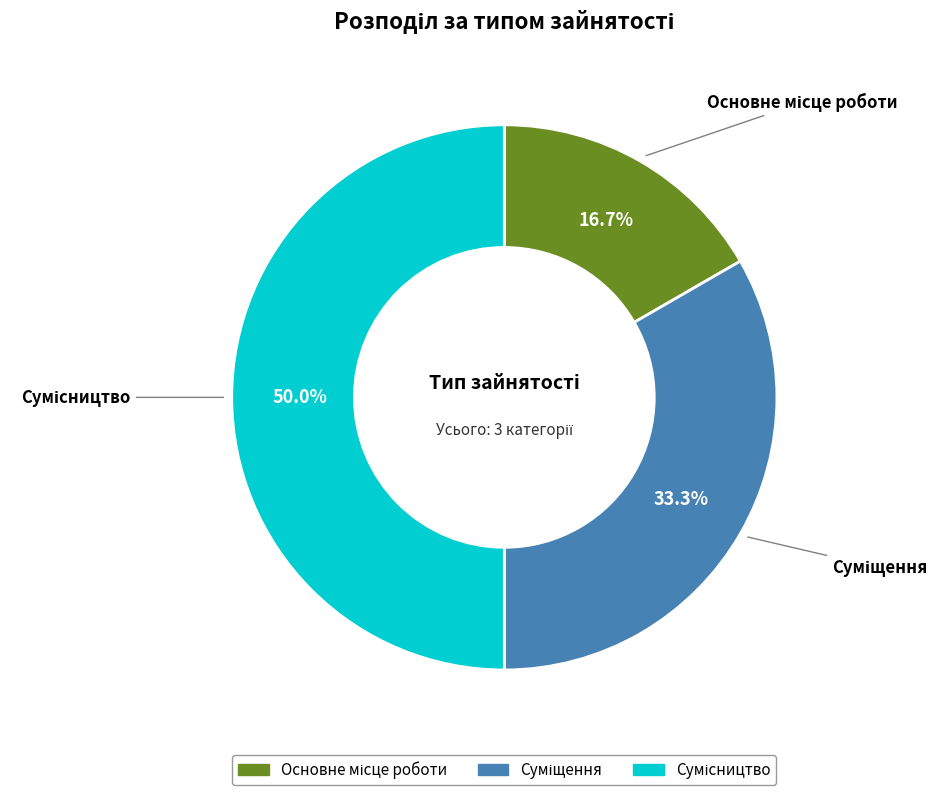

What portion of the pie excludes Основне місце роботи?

83.3%